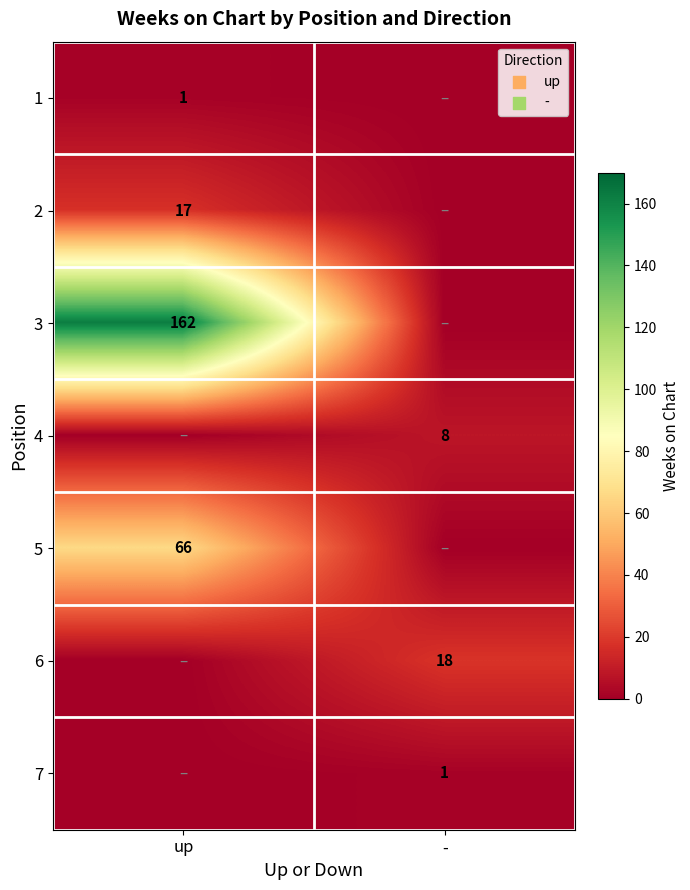

The 5 series shows 66 at up. True or false?

True